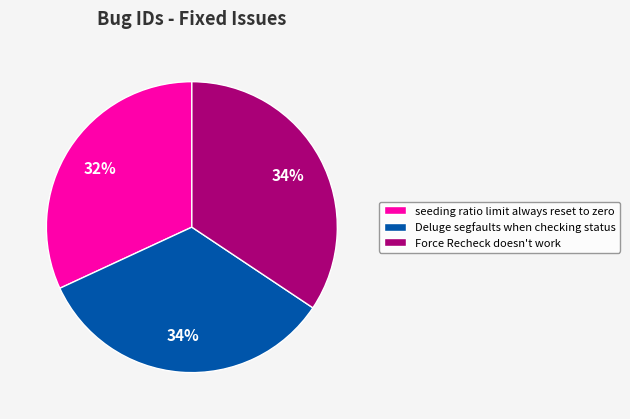

Count the number of slices in the pie.

3